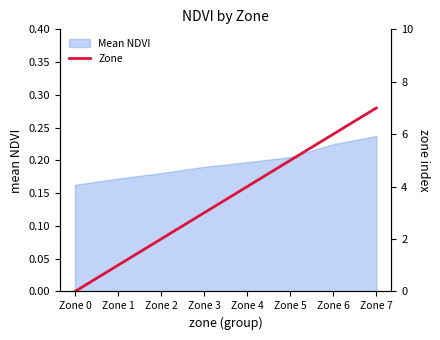

What is the value of the 4th point from the left?

3